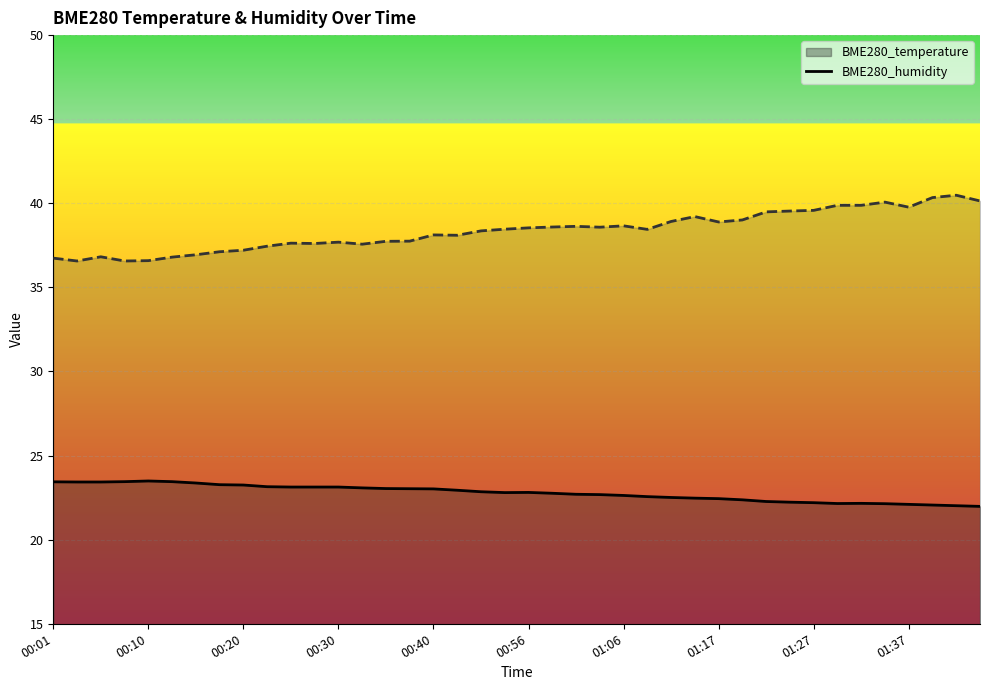

How many data points in BME280_temperature are less than 22?

1